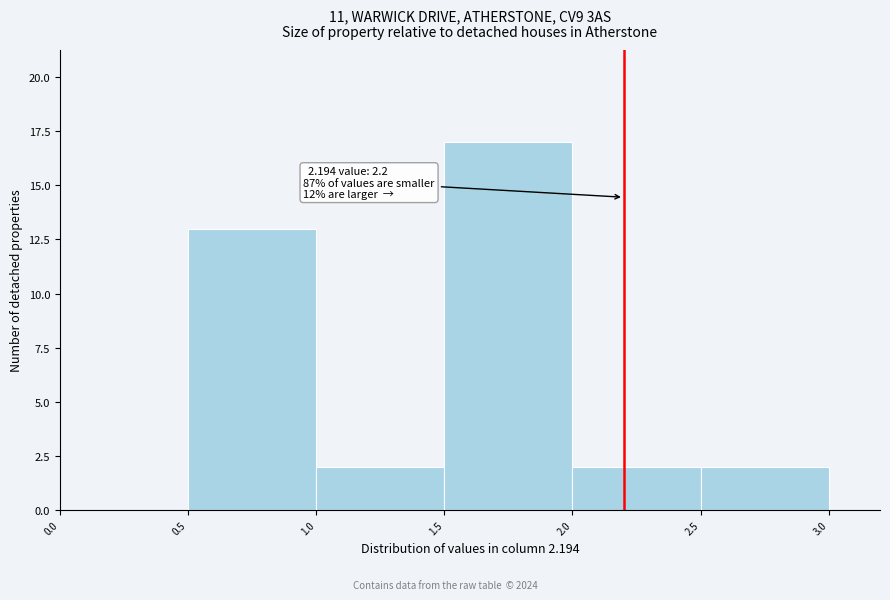

Which range on the x-axis has the tallest bar?

1.5 to 2.0